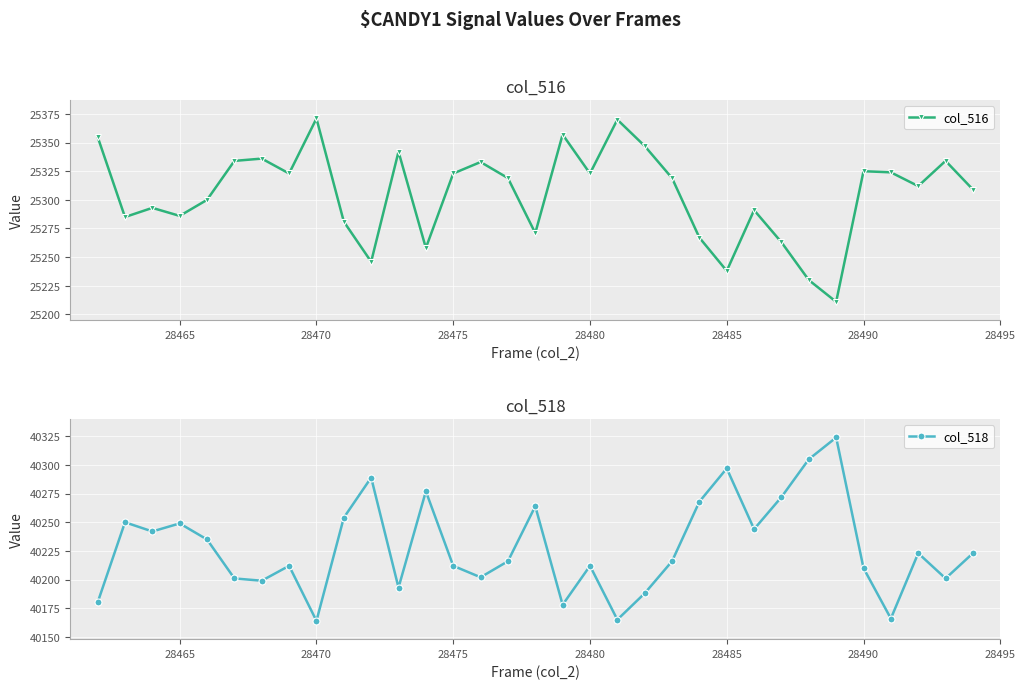

In col_516, how many points are higher than both neighbors (excluding endpoints)?

10